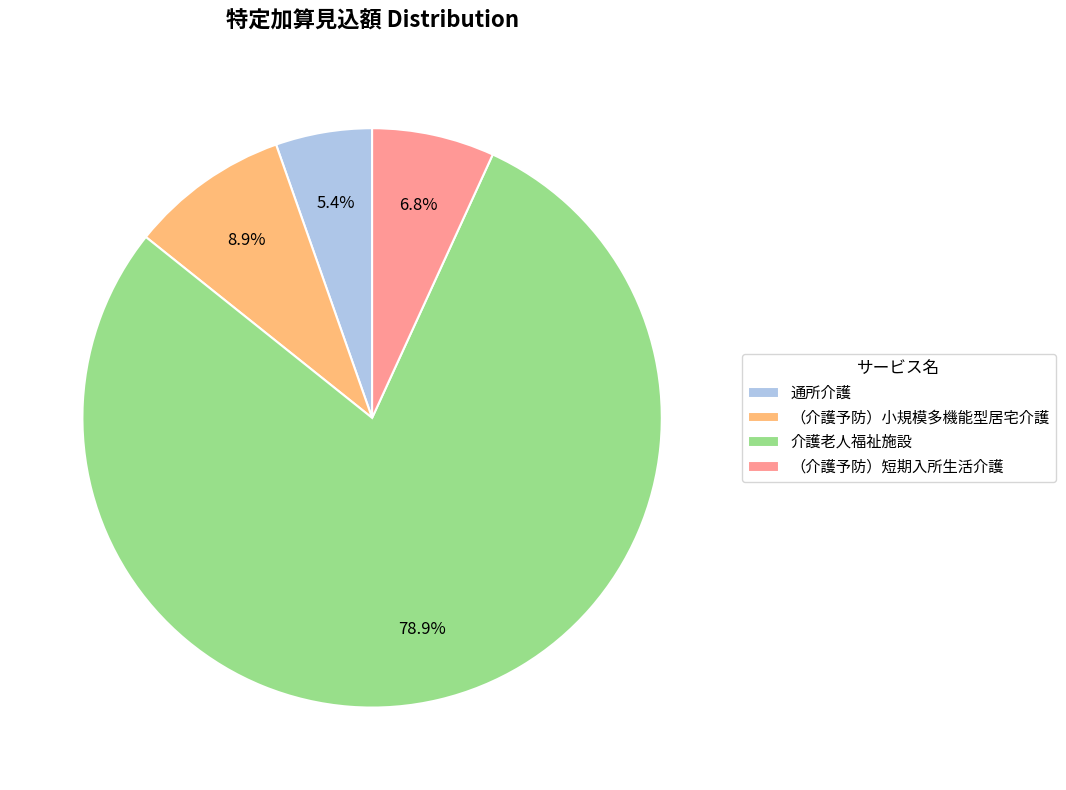

Does 介護老人福祉施設 account for over 50% of the chart?

Yes